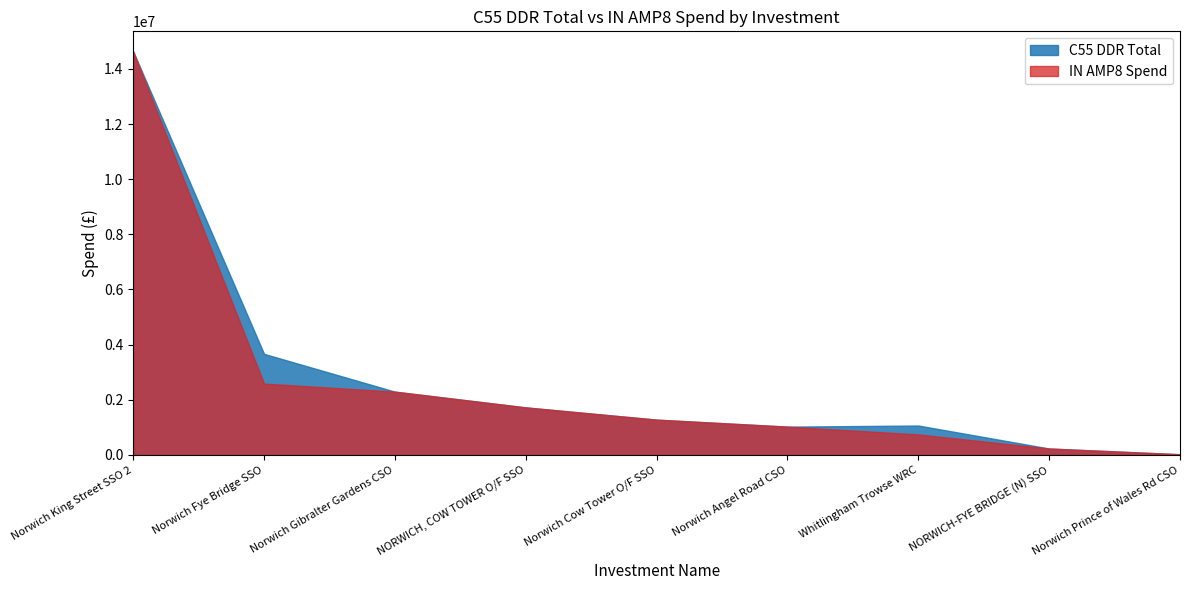

Is the value of C55 DDR Total at Norwich Cow Tower O/F SSO greater than the value of IN AMP8 Spend at Norwich Fye Bridge SSO?

No